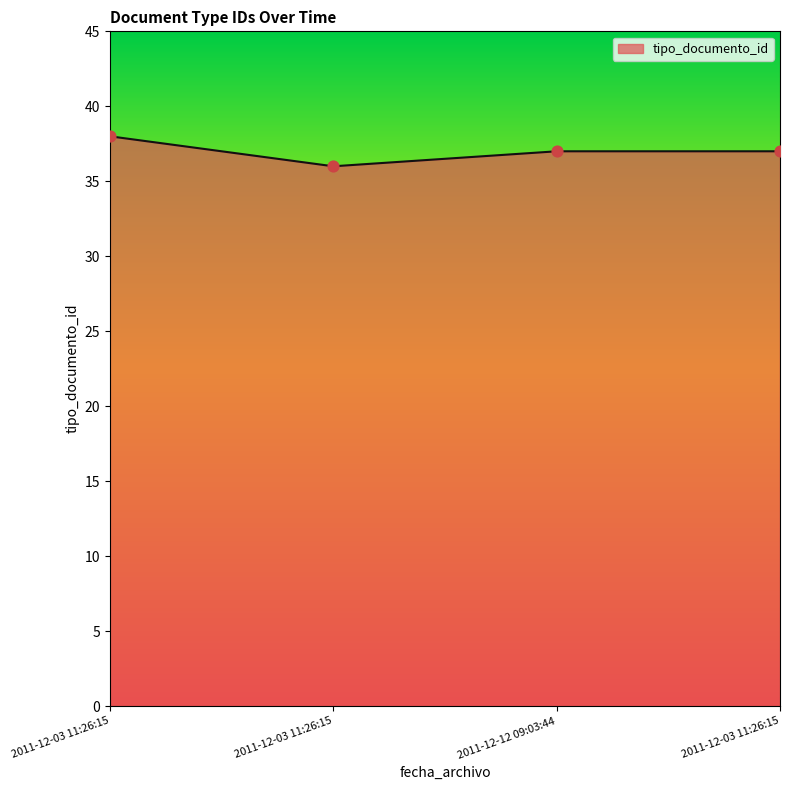

What is the change in value from 2011-12-03 11:26:15 to 2011-12-03 11:26:15?

-1